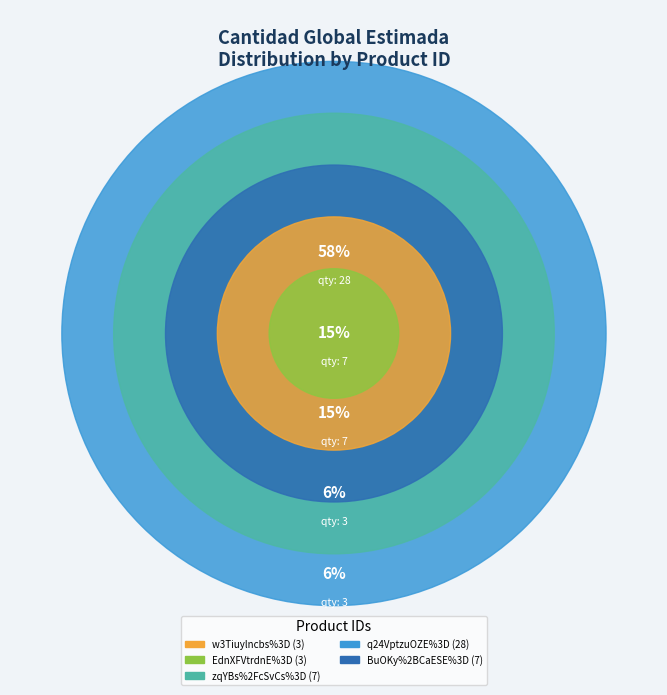

To the nearest percent, what percentage of the pie is w3Tiuylncbs%3D?

6%